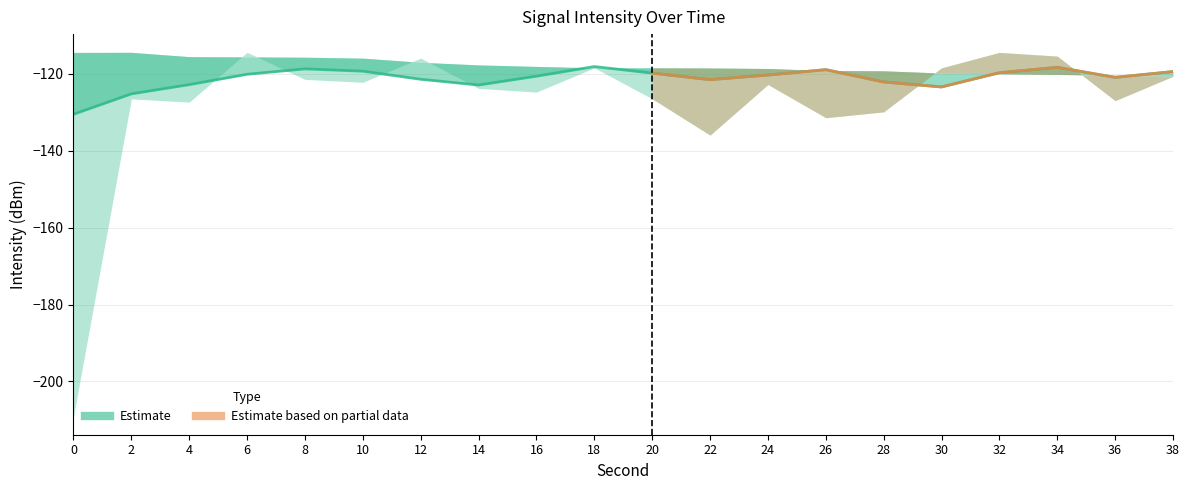

List the labels in order of value, smallest first.

0, 2, 30, 14, 4, 28, 22, 12, 36, 16, 24, 6, 20, 32, 38, 10, 26, 8, 34, 18